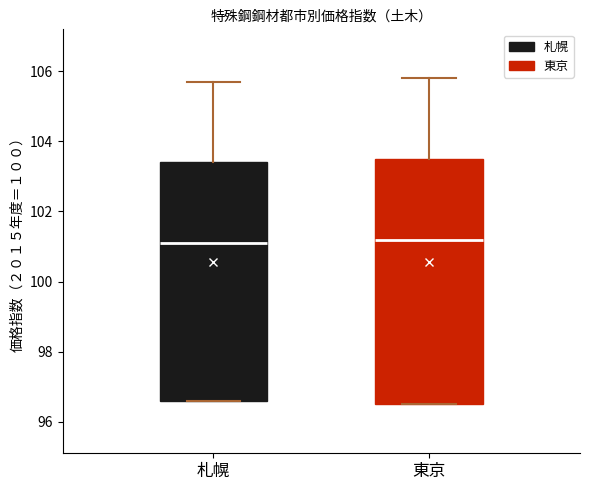

Where is the upper edge of the box for 札幌 on the y-axis? The values are not printed on the chart, so give them approximately, as read against the axis.

103.4